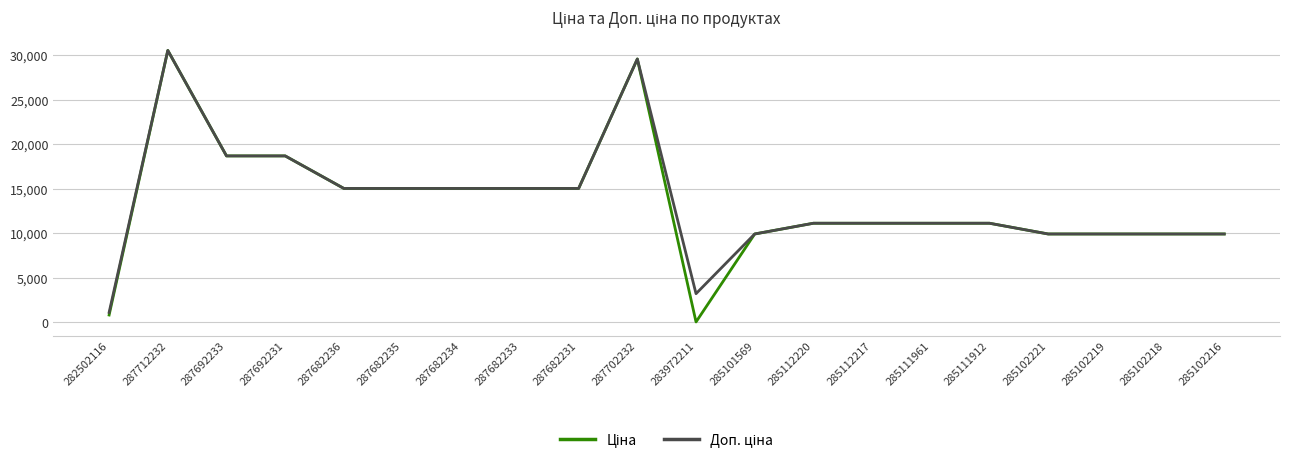

Which label corresponds to the largest value in the chart?

287712232